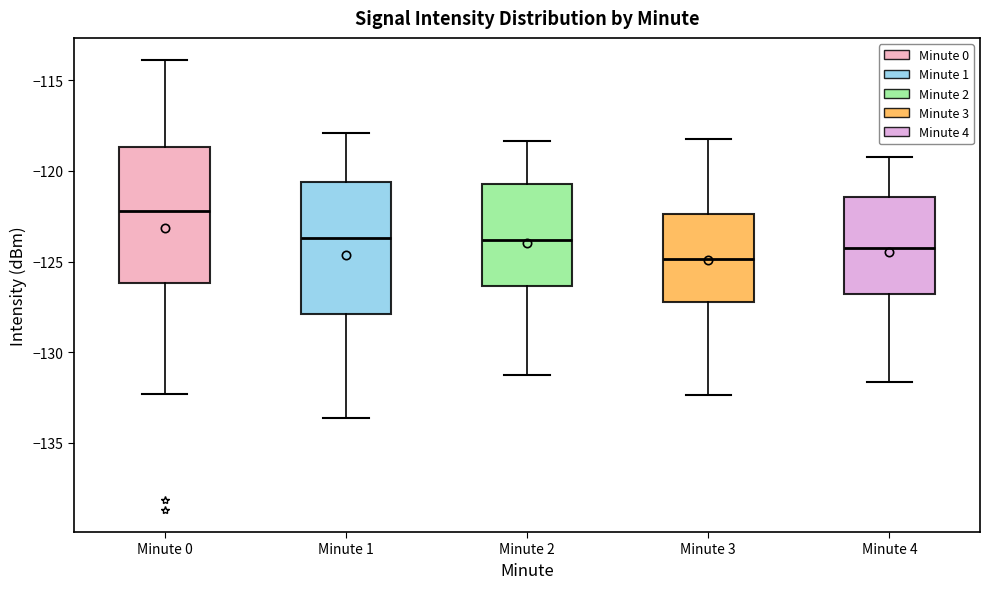

Which box has the highest median line?

Minute 0